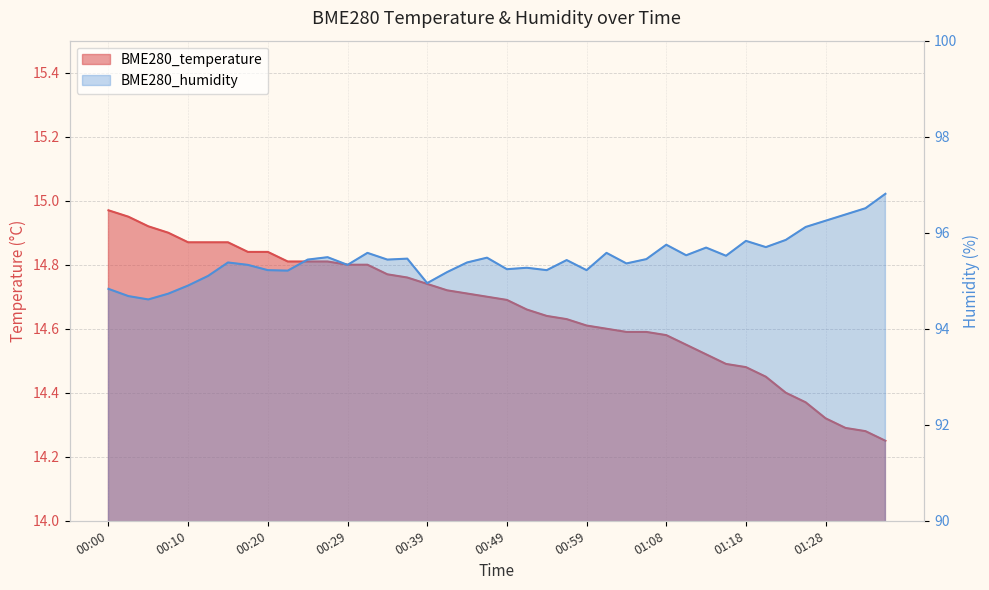

True or false: BME280_humidity and BME280_temperature cross at least once.

False